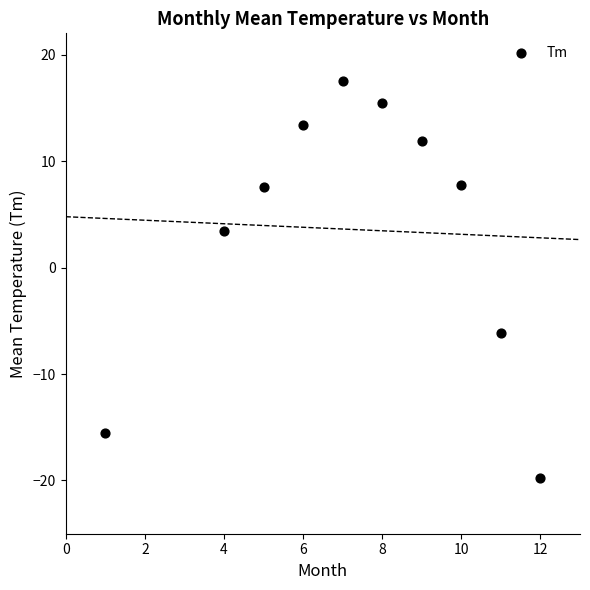

What is the average Y value?

3.6